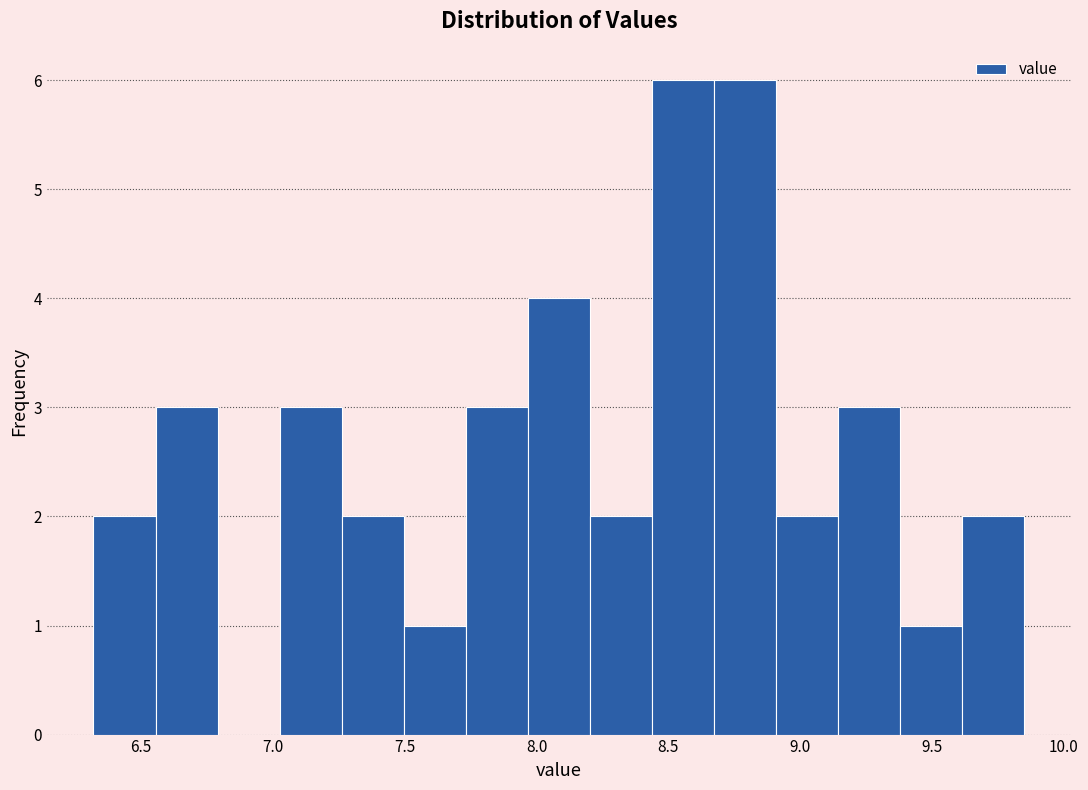

Reading left to right, transcribe this chart: for each bar, give the range it covers on the x-axis and its height. Neither the bar edges nor the heights are printed on the chart, so give them approximately, as read against the axes.

6.30 to 6.55: 2
6.55 to 6.80: 3
6.80 to 7.05: 0
7.05 to 7.25: 3
7.25 to 7.50: 2
7.50 to 7.75: 1
7.75 to 7.95: 3
7.95 to 8.20: 4
8.20 to 8.45: 2
8.45 to 8.65: 6
8.65 to 8.90: 6
8.90 to 9.15: 2
9.15 to 9.40: 3
9.40 to 9.60: 1
9.60 to 9.85: 2